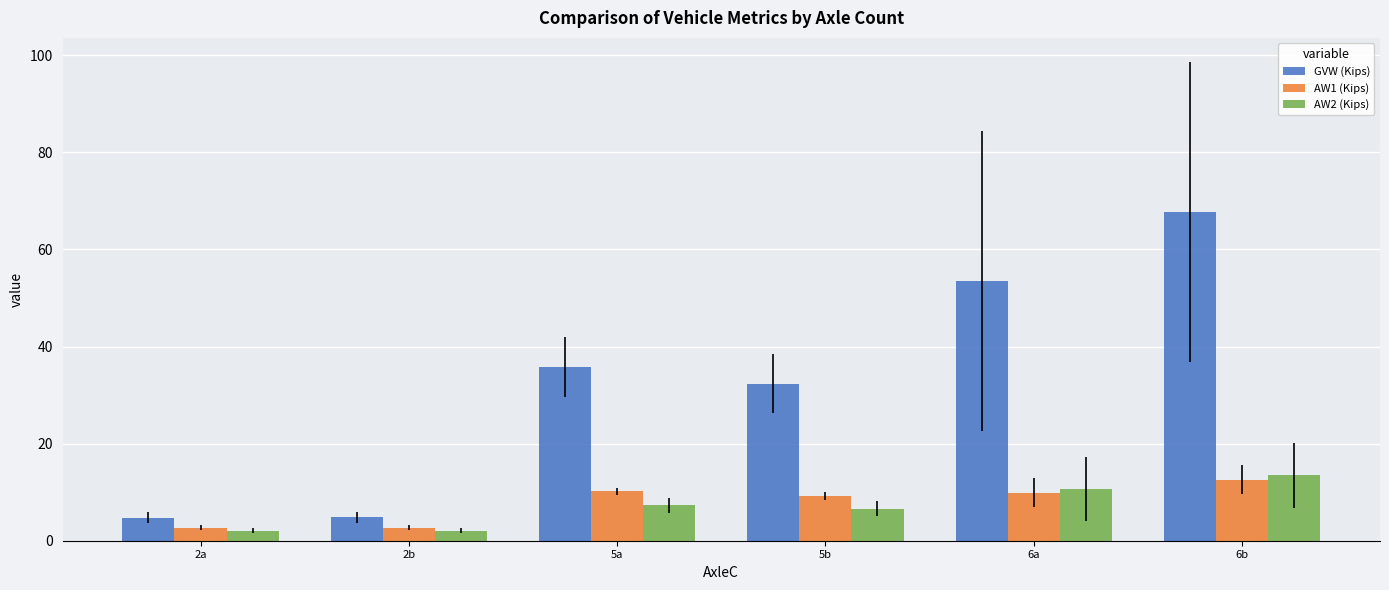

Reading right to left, list all the values displayed in this chart.

GVW (Kips): 67.7	53.4	32.4	35.8	4.8	4.8
AW1 (Kips): 12.6	9.9	9.2	10.2	2.7	2.7
AW2 (Kips): 13.5	10.6	6.6	7.3	2.1	2.1